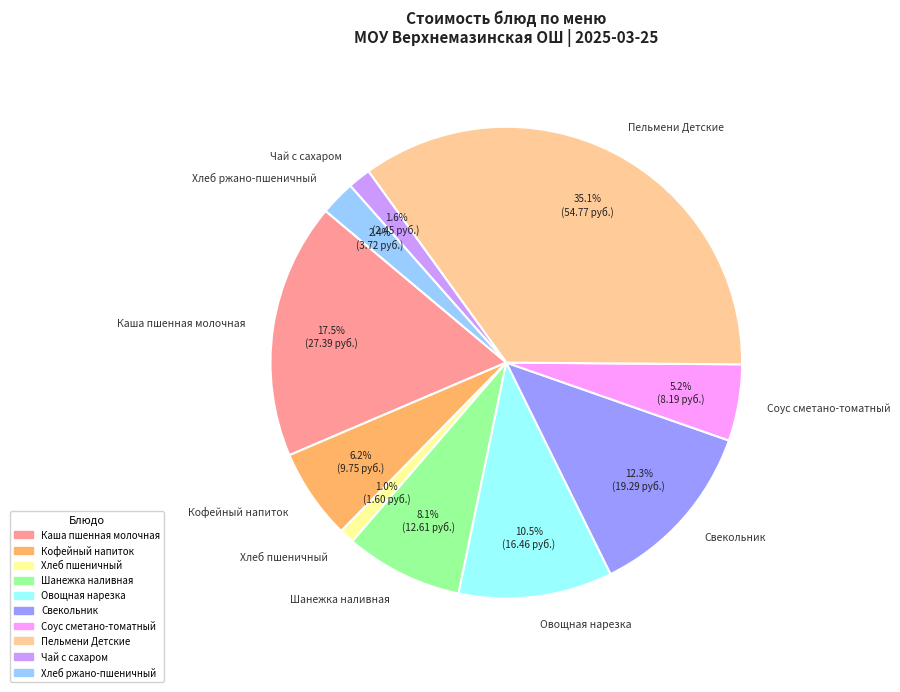

Is there a majority slice in this chart?

No